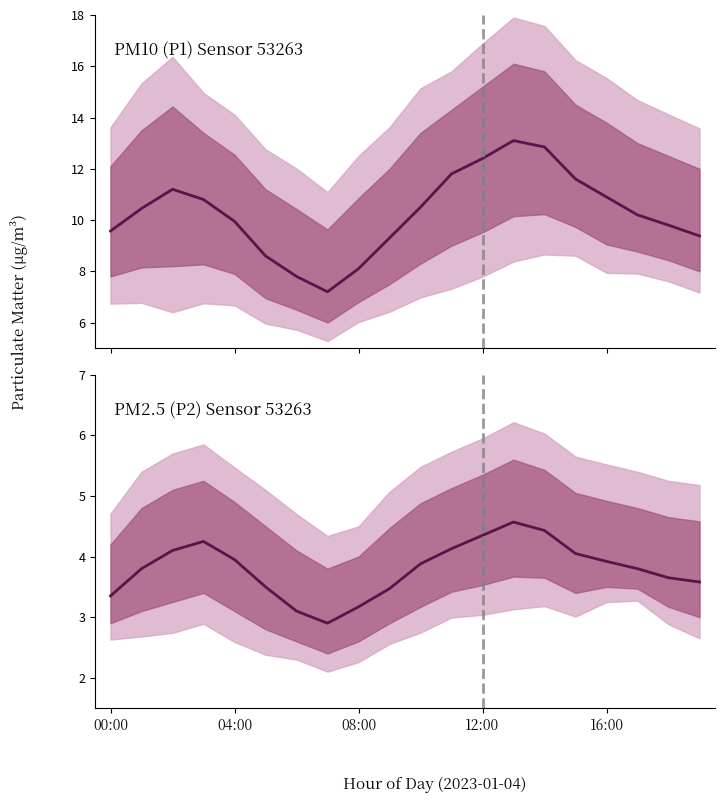

What is the difference between the maximum and minimum values in the P1 series?

5.9